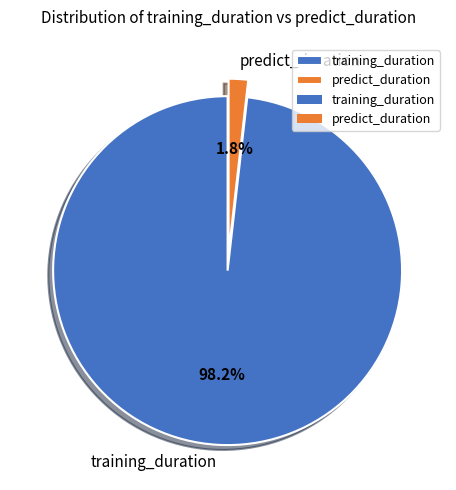

Do training_duration and predict_duration together represent more than half of the pie?

Yes